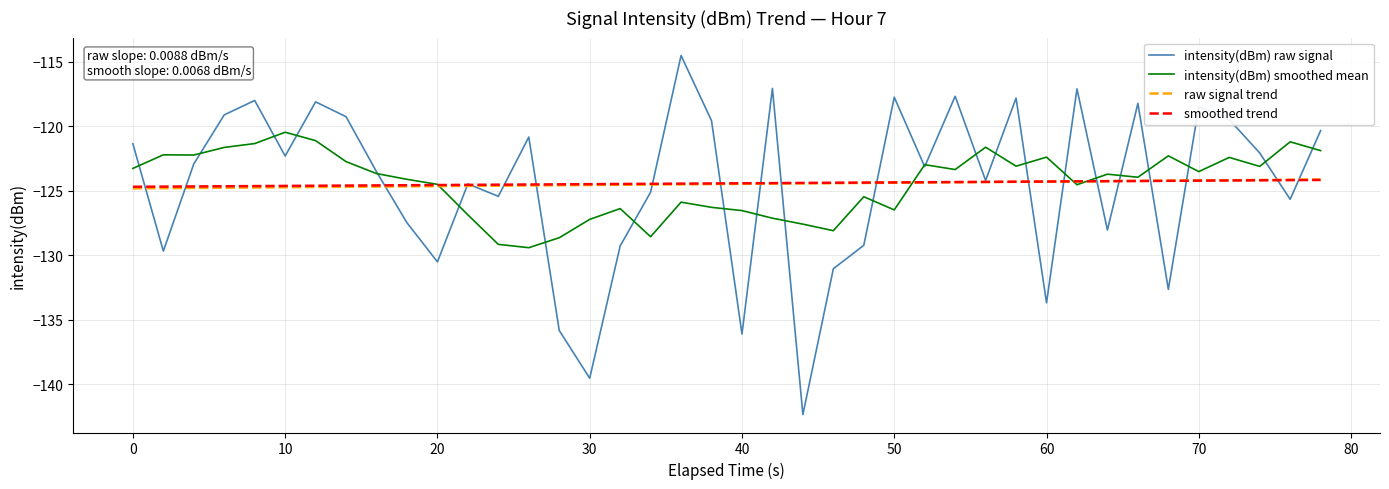

What is the maximum value for raw signal trend?

-124.1